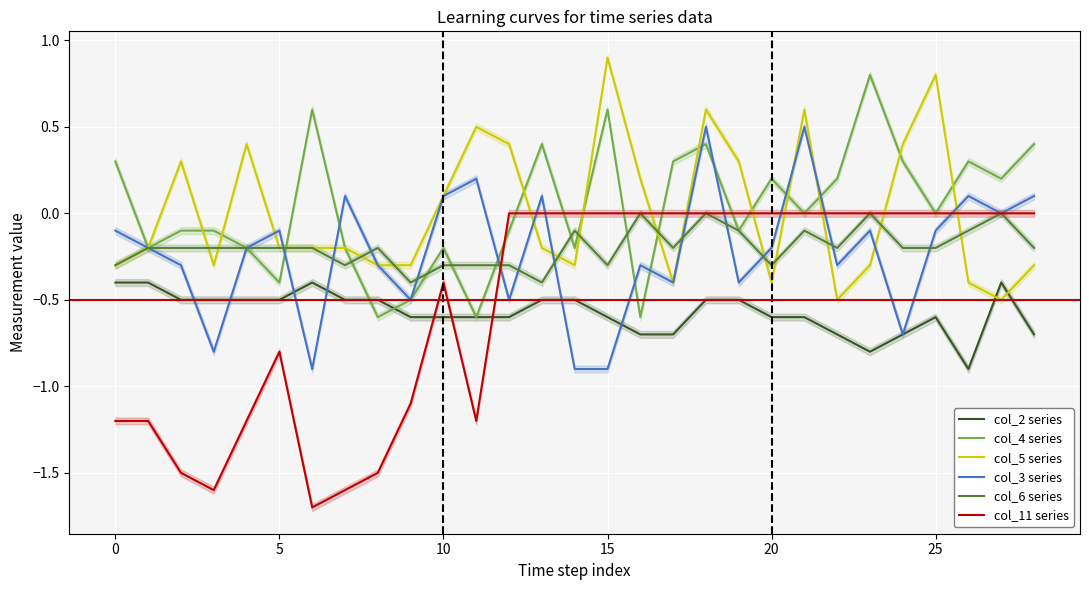

What is the average value of the col_2 series series?

-0.6